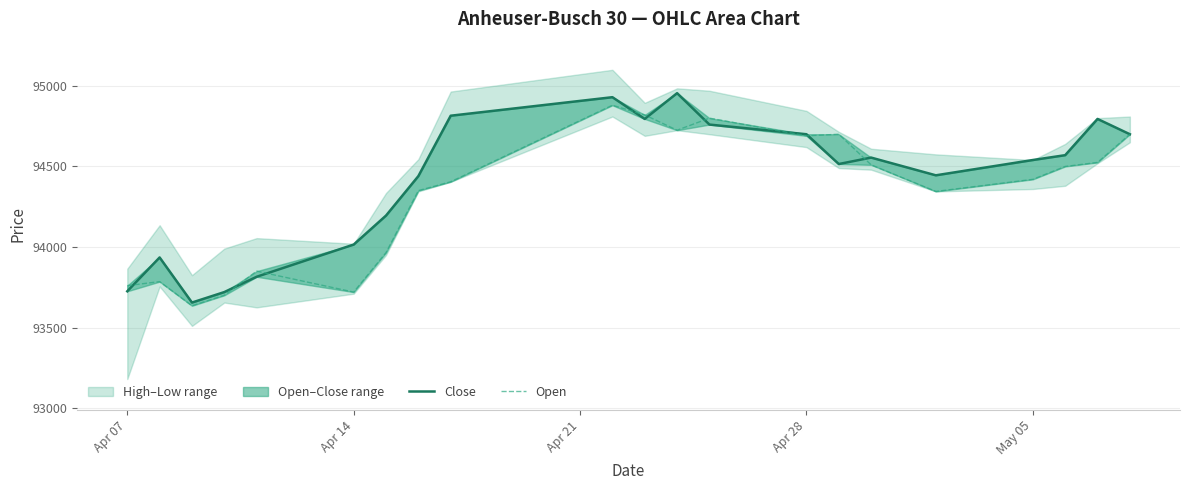

What is the minimum value shown in the chart?

93635